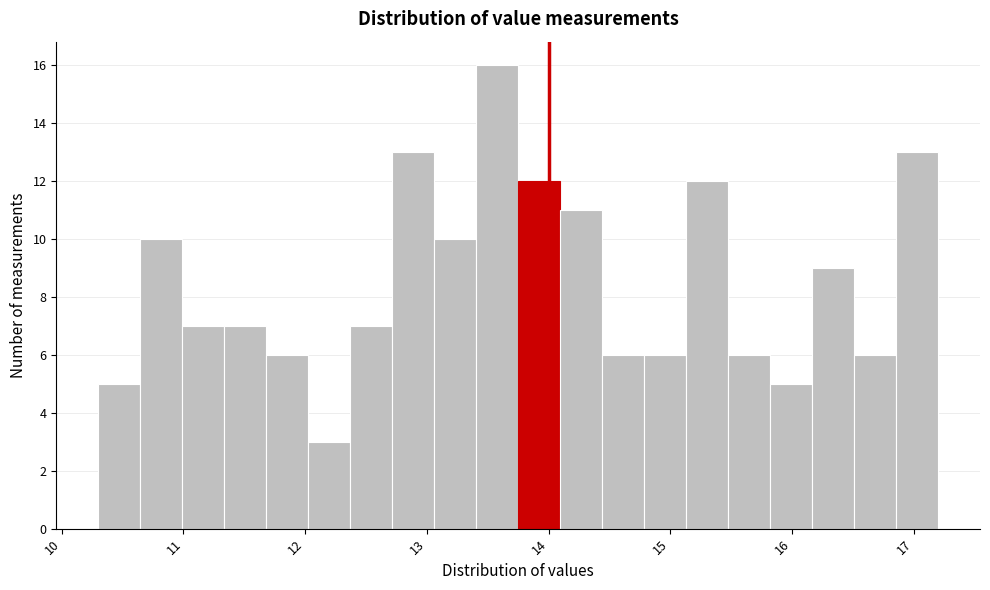

Around what value on the x-axis is the tallest bar? Give the approximate position of its centre, as read against the axis.

13.6